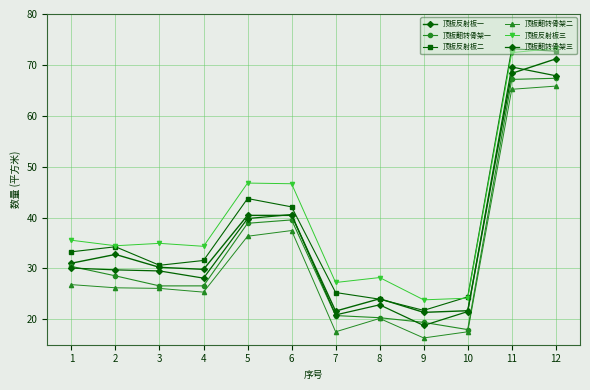

True or false: 顶板翻转骨架二 has a value of 15.2 at 2.

False